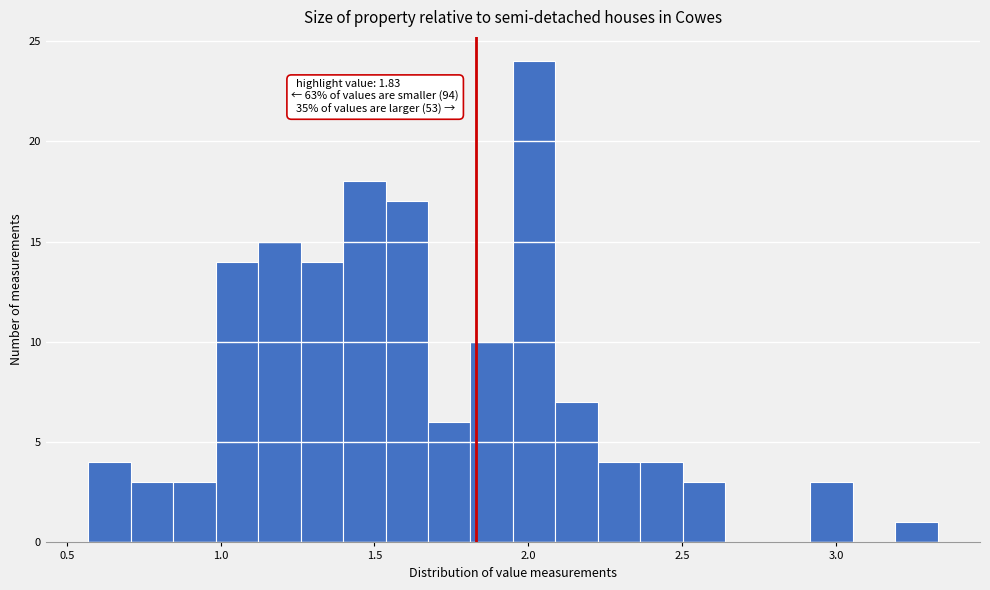

Around what value on the x-axis is the tallest bar? Give the approximate position of its centre, as read against the axis.

2.00